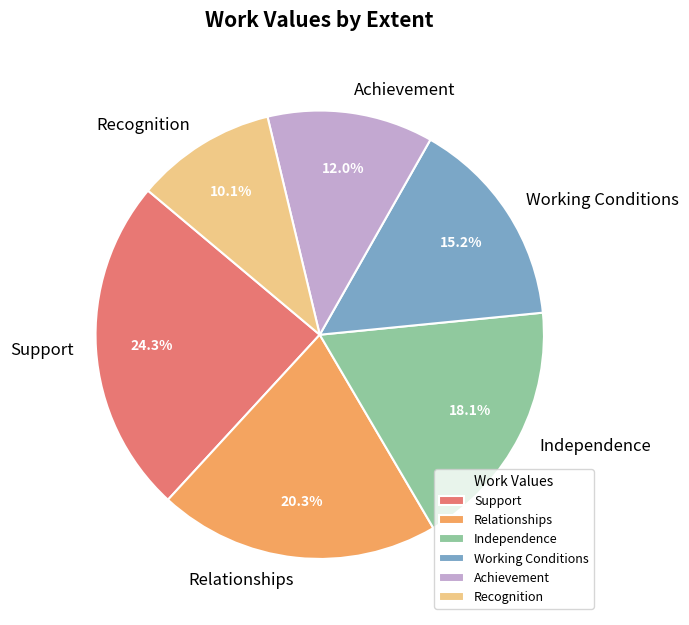

Which slice is the largest?

Support